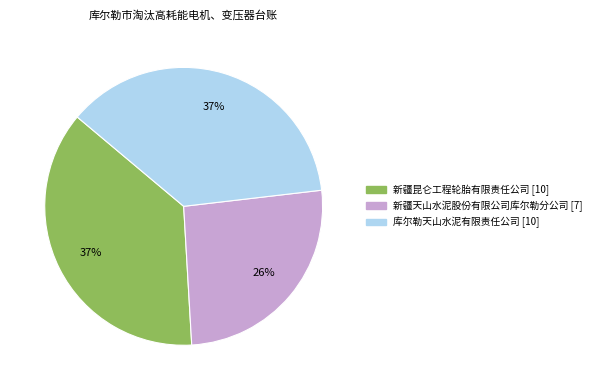

Is there any slice that represents more than half of the pie?

No